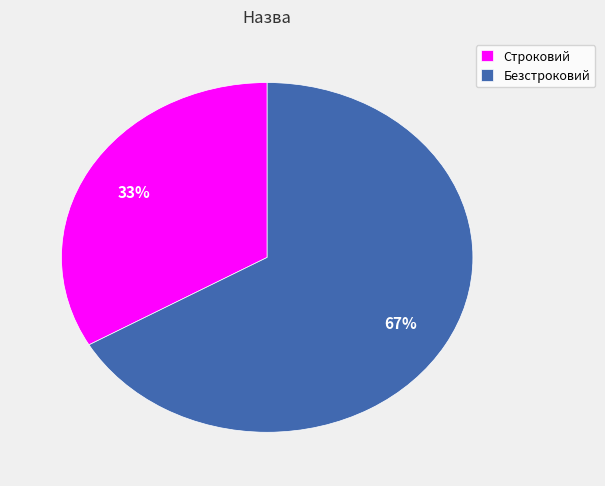

What is the largest slice in the pie chart?

Безстроковий